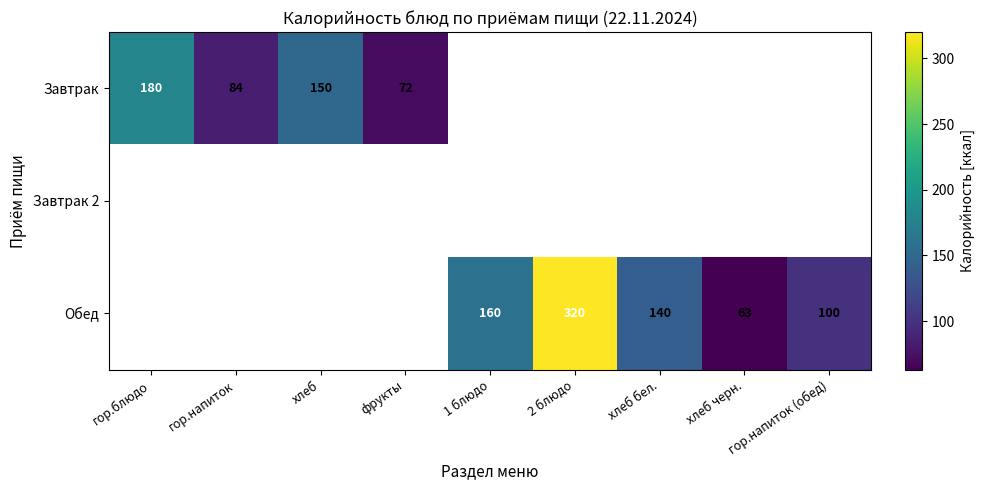

What is the difference between the Завтрак values at хлеб and гор.напиток?

66